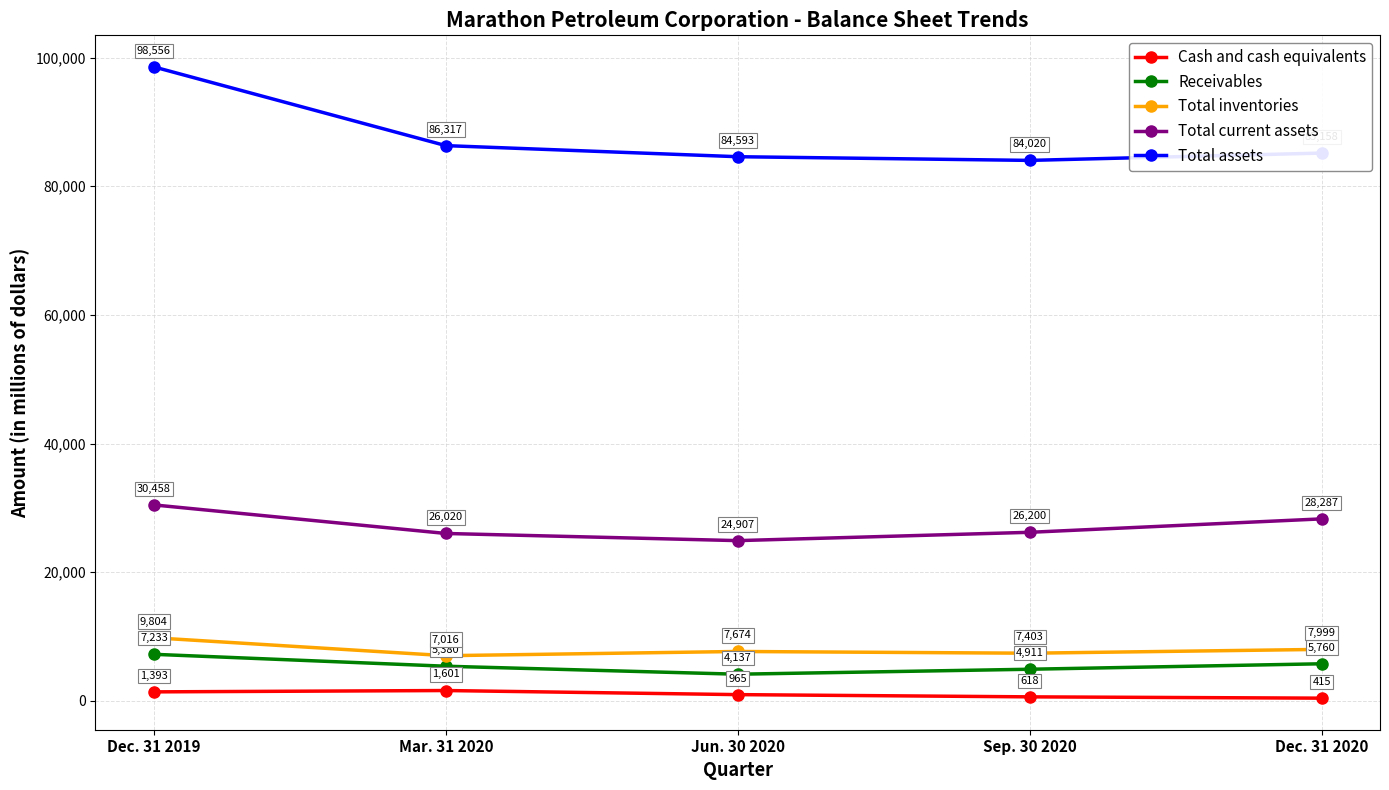

Where is Total assets nearest to the value 91288?

Mar. 31 2020